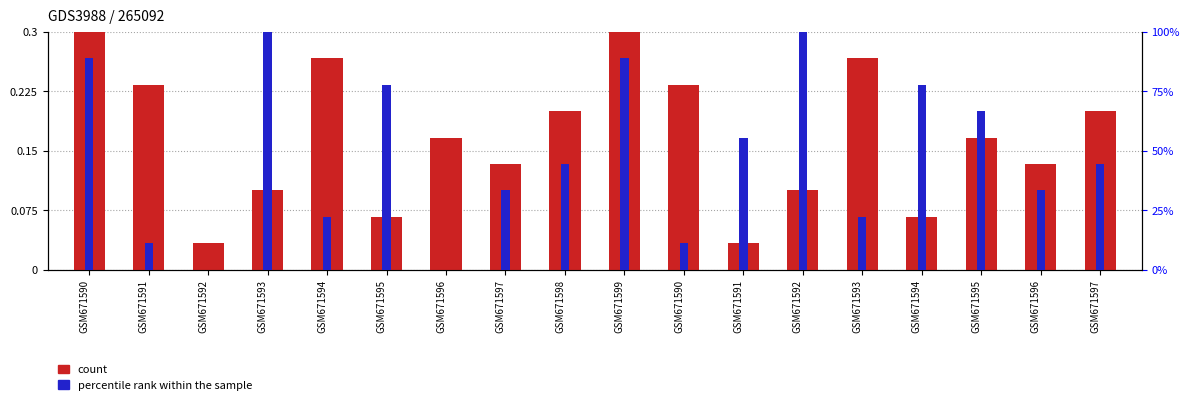

At how many categories does at least one series exceed 23?

12